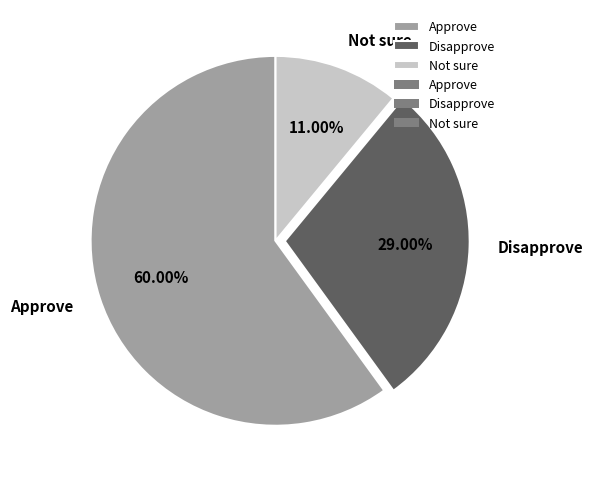

To the nearest percent, what is the difference between the largest and smallest slice percentages?

49%